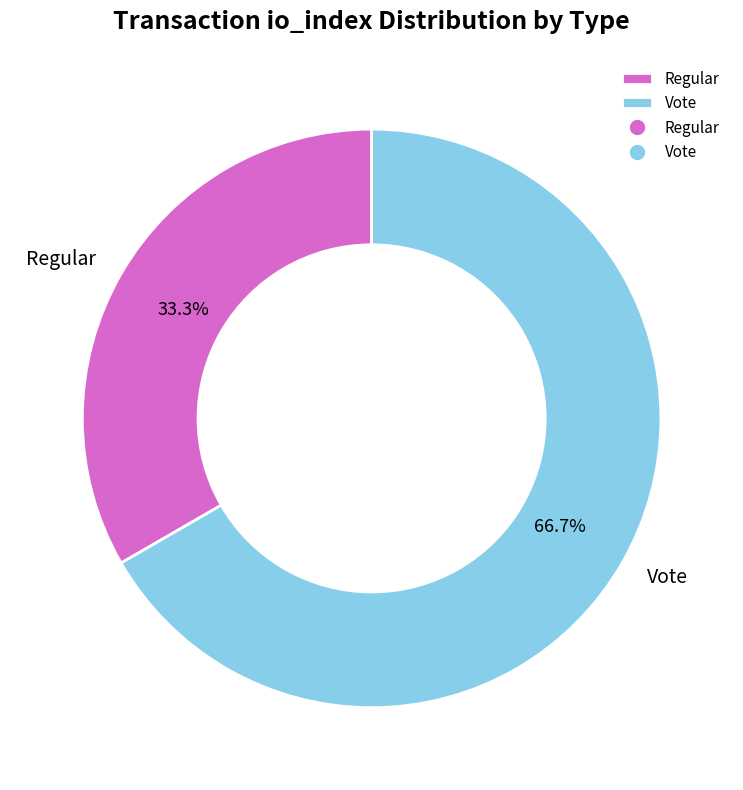

Rank the categories by value from lowest to highest.

Regular, Vote